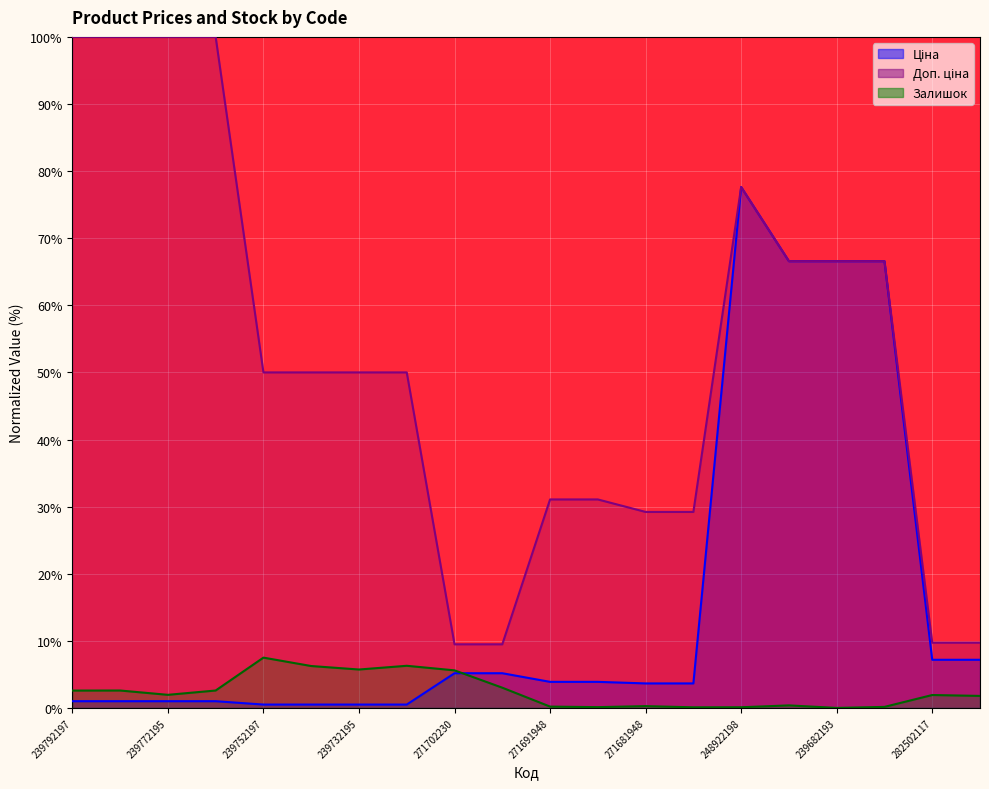

Reading left to right, transcribe all the data shown in this chart.

Ціна: 1.0	1.0	1.0	1.0	0.5	0.5	0.5	0.5	5.2	5.2	3.9	3.9	3.7	3.7	77.6	66.6	66.6	66.6	7.2	7.2
Доп. ціна: 100.0	100.0	100.0	100.0	50.0	50.0	50.0	50.0	9.5	9.5	31.1	31.1	29.2	29.2	77.6	66.6	66.6	66.6	9.7	9.7
Залишок: 2.6	2.6	1.9	2.6	7.5	6.2	5.7	6.3	5.6	3.0	0.2	0.1	0.3	0.1	0.1	0.4	0.0	0.2	1.9	1.8